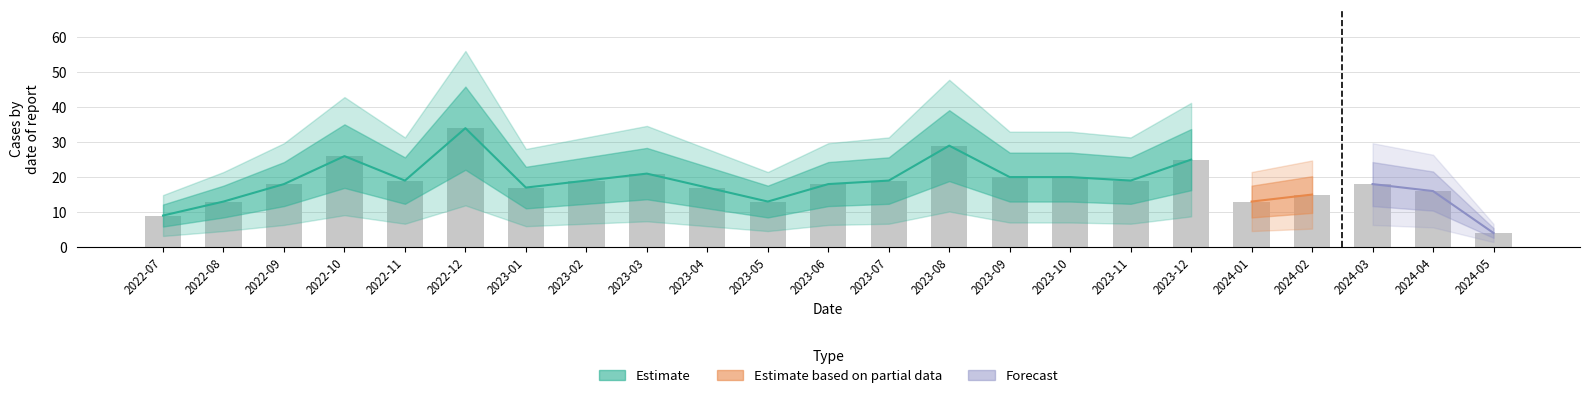

What is the minimum value shown in the chart?

4